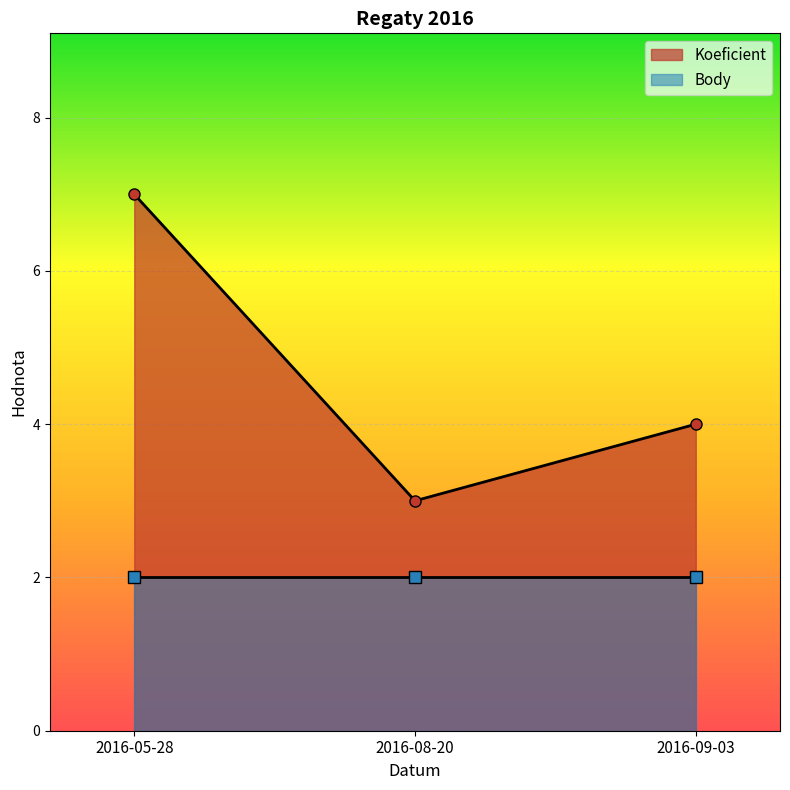

Is it true that Koeficient equals 7 at 2016-05-28?

True